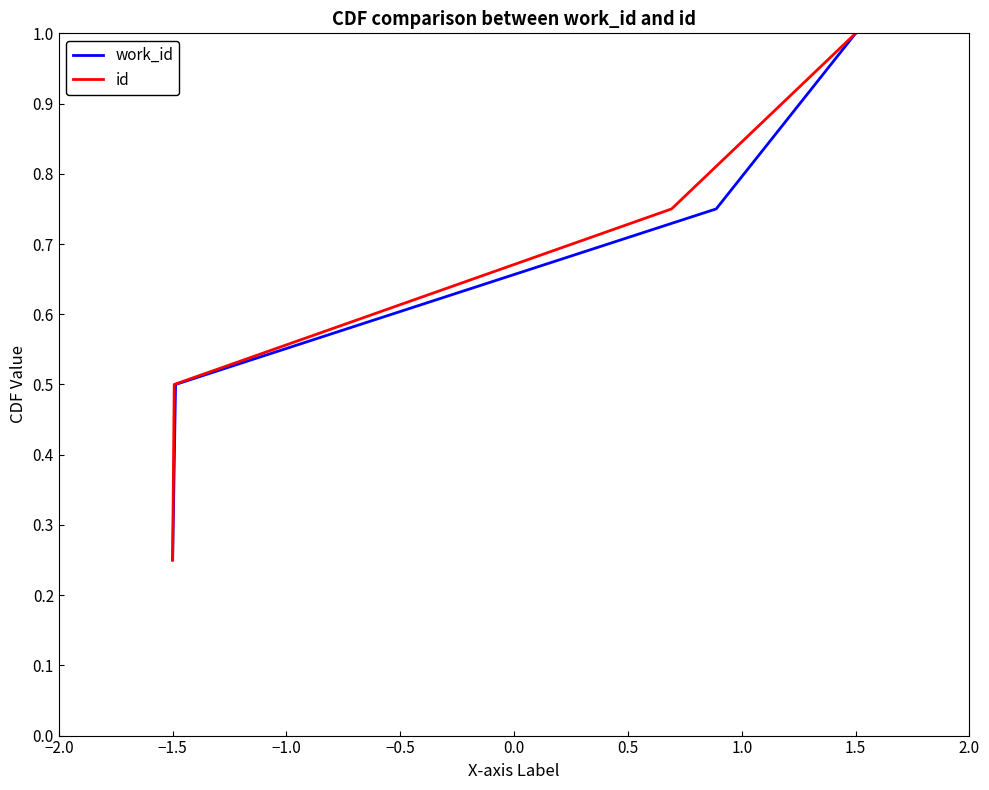

Is it true that id equals 0.7 at 1.5?

False